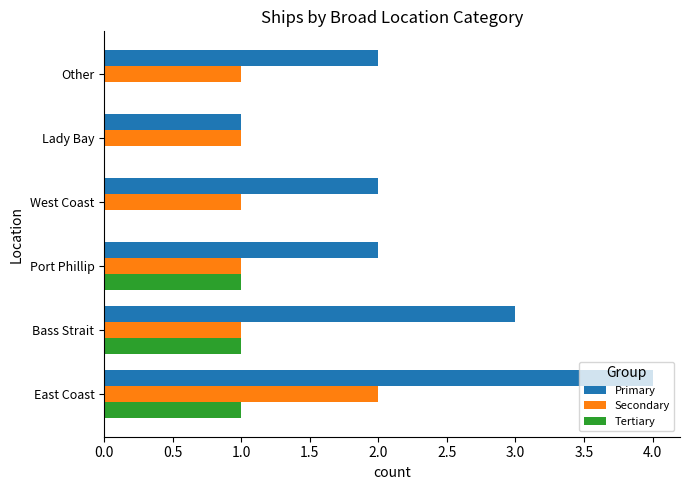

Which series has the largest total across all categories?

Primary